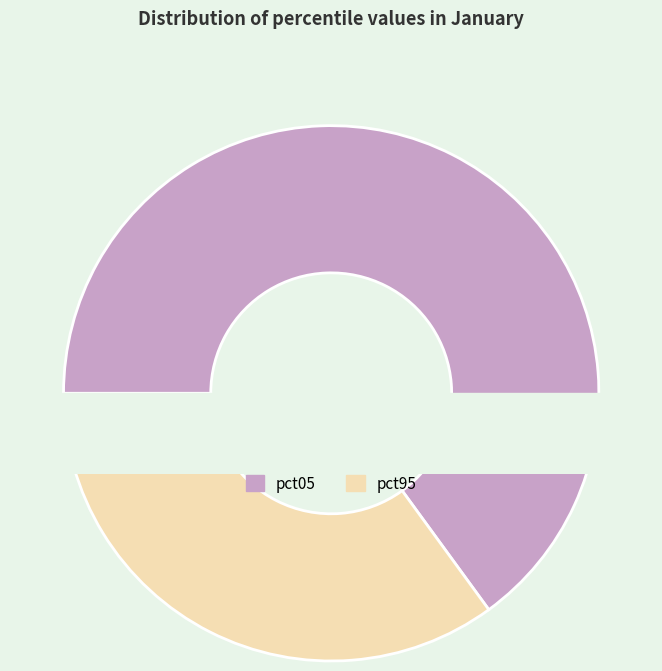

What is the largest slice in the pie chart?

pct05